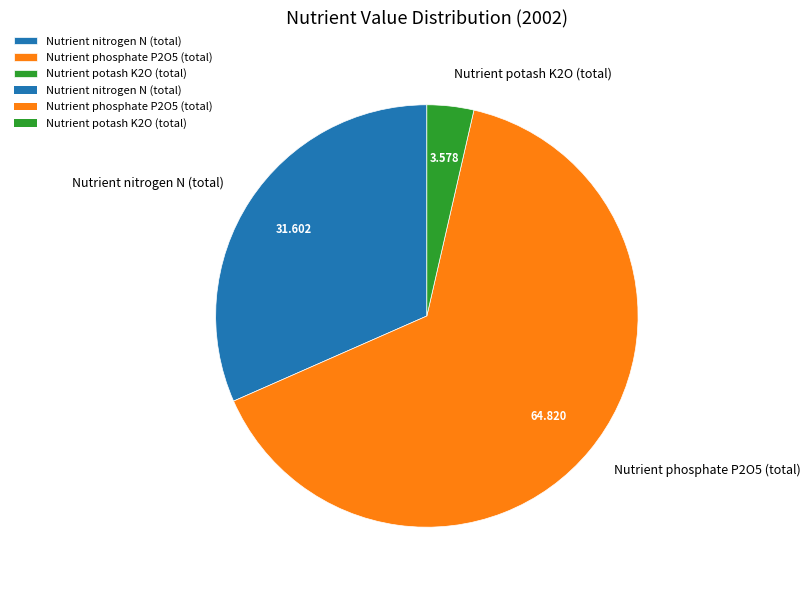

What is the smallest slice in the pie chart?

Nutrient potash K2O (total)